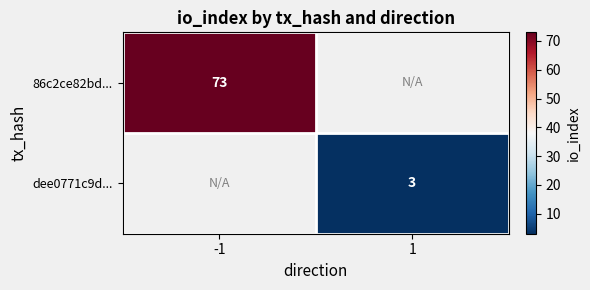

The dee0771c9d... series shows 3 at 1. True or false?

True